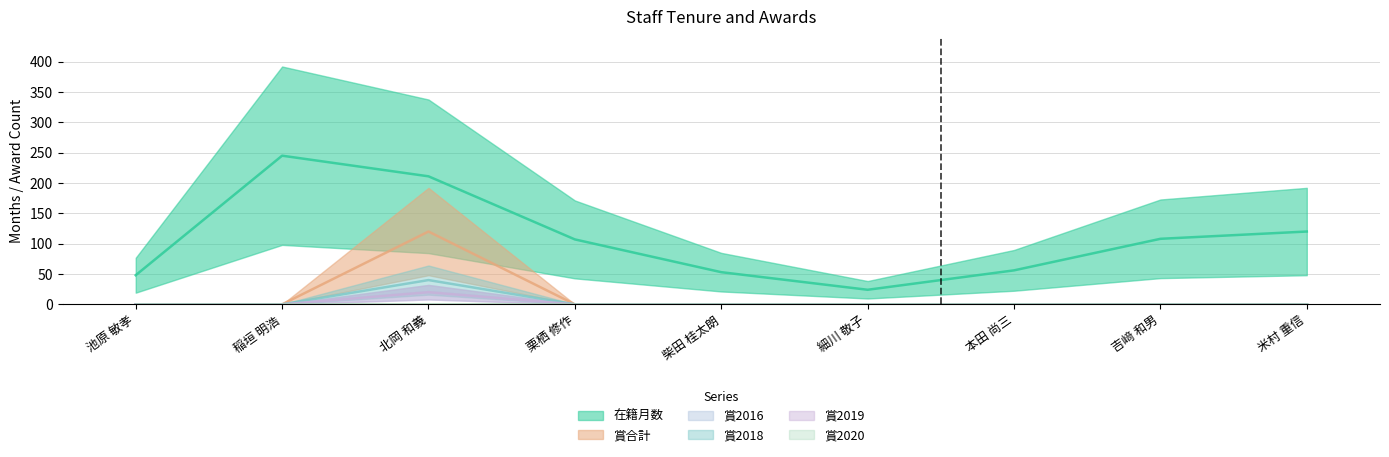

How many lines are shown in the chart?

5